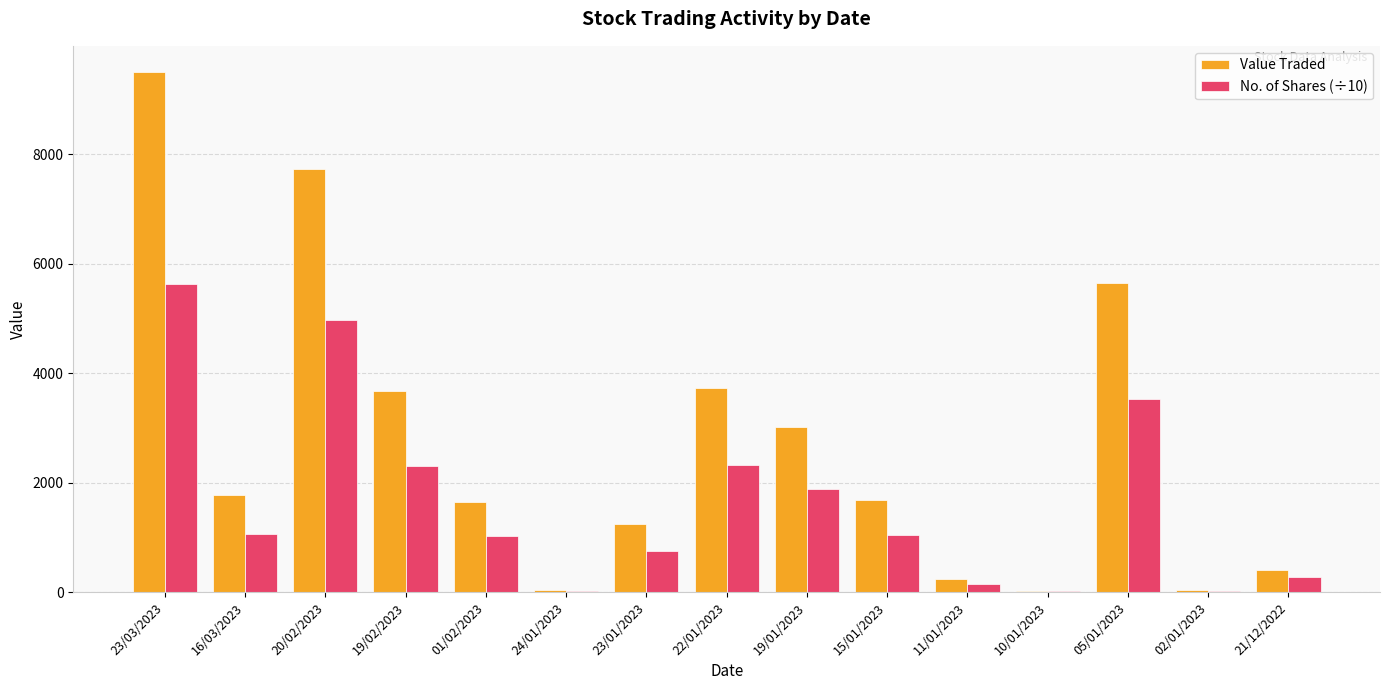

Which category has the highest value across all series?

23/03/2023